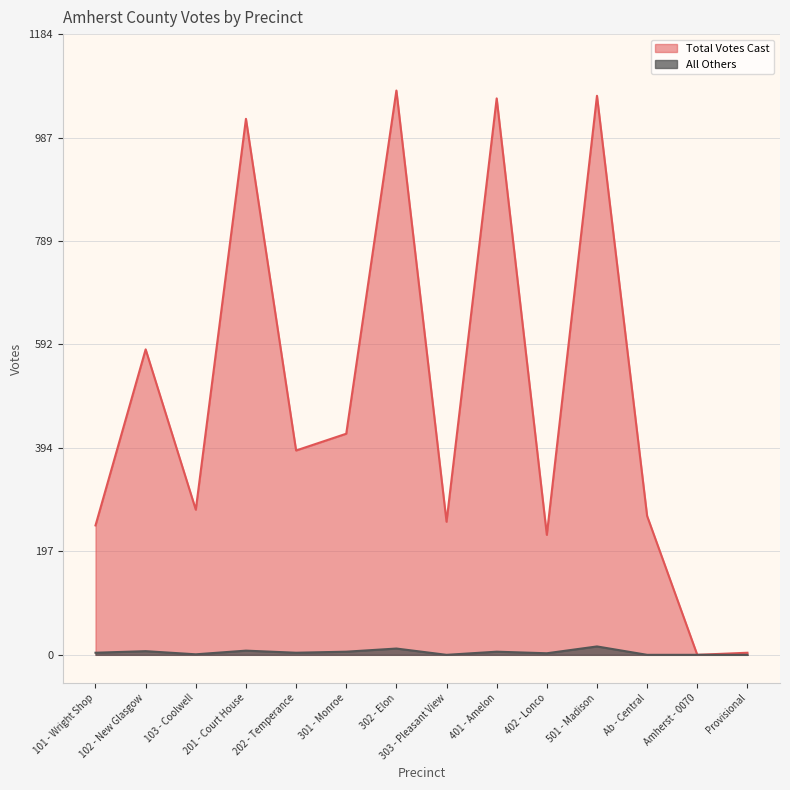

What is the greatest value displayed?

1077